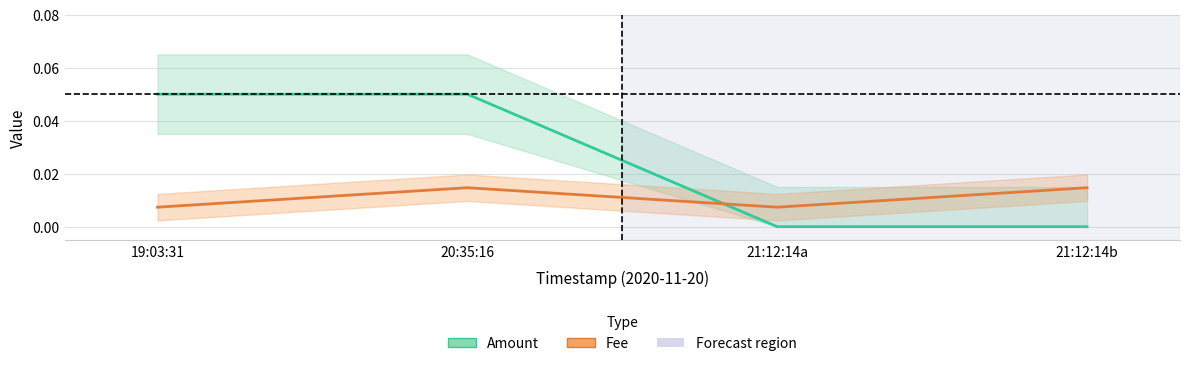

List the series in order of their peak value, lowest first.

Fee, Amount